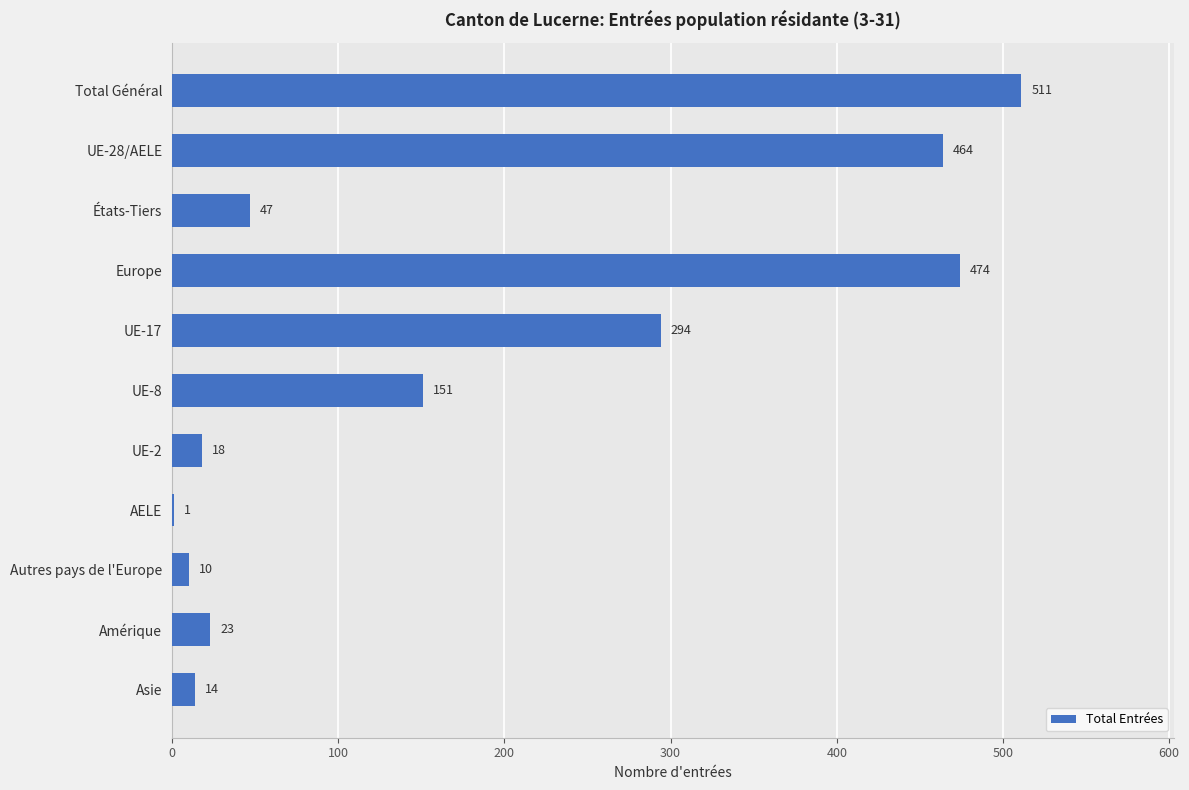

Is it true that the value at Asie is 14?

True